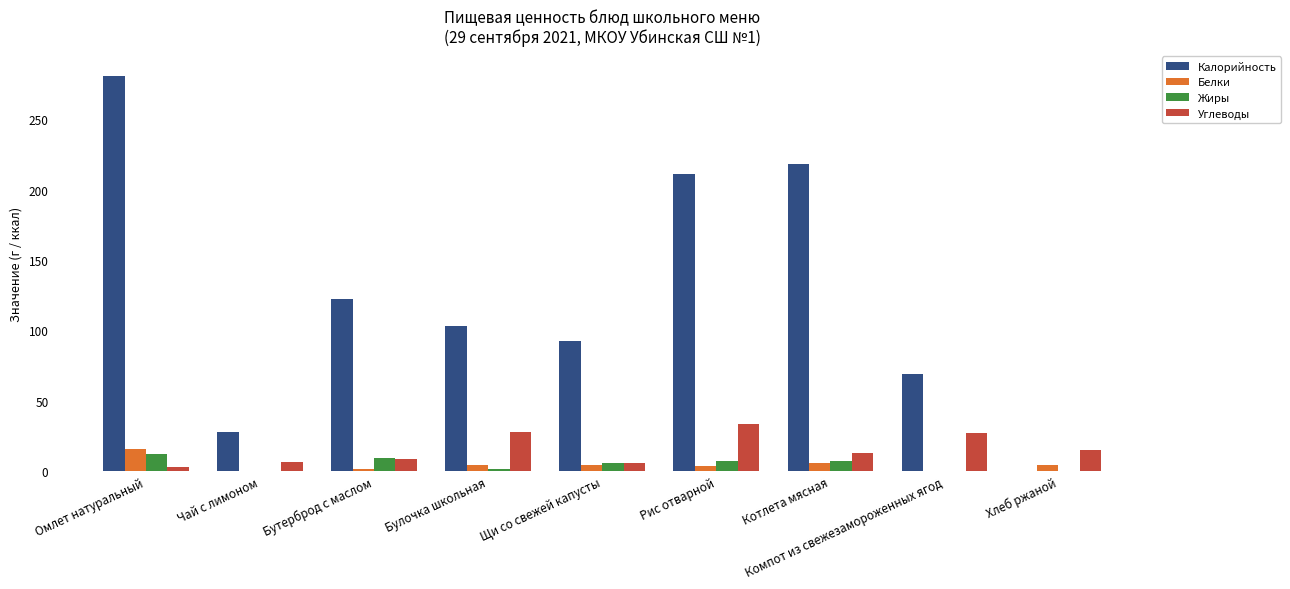

True or false: Калорийность has a value of 200.6 at Бутерброд с маслом.

False